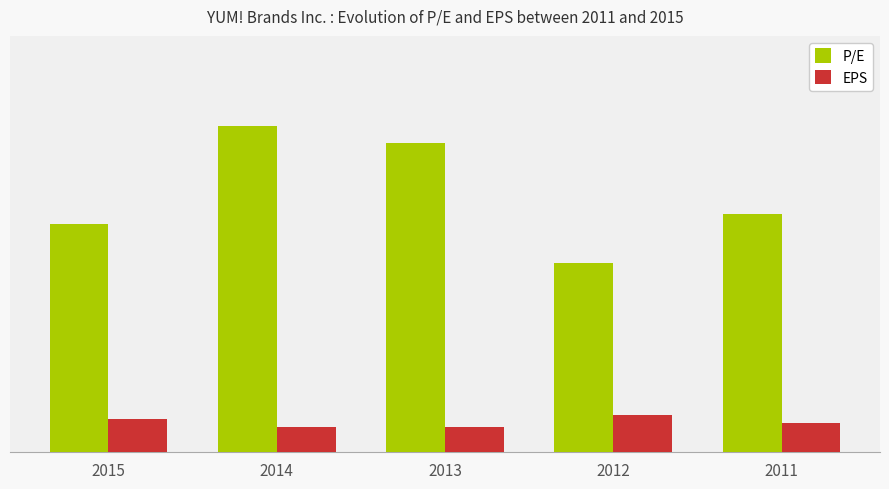

Which series changed the most between 2015 and 2013?

P/E